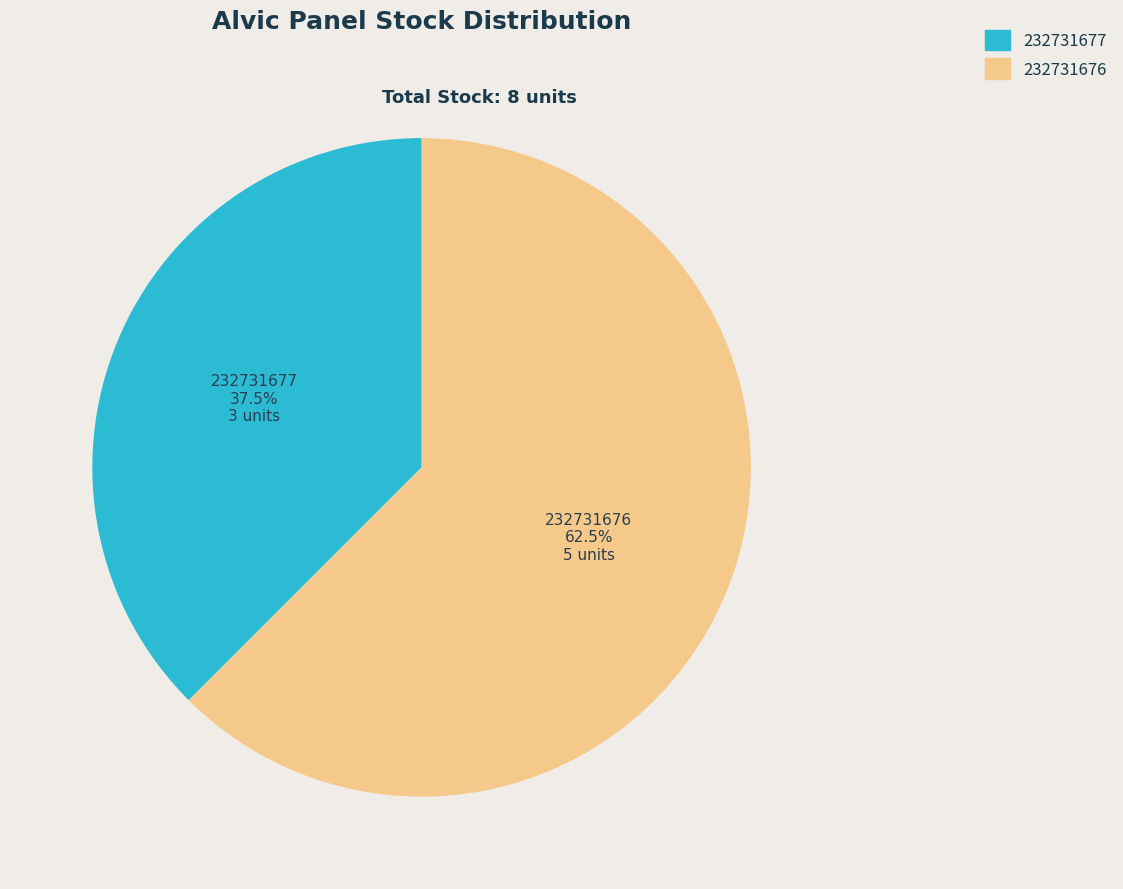

Between 232731676 and 232731677, which is larger?

232731676